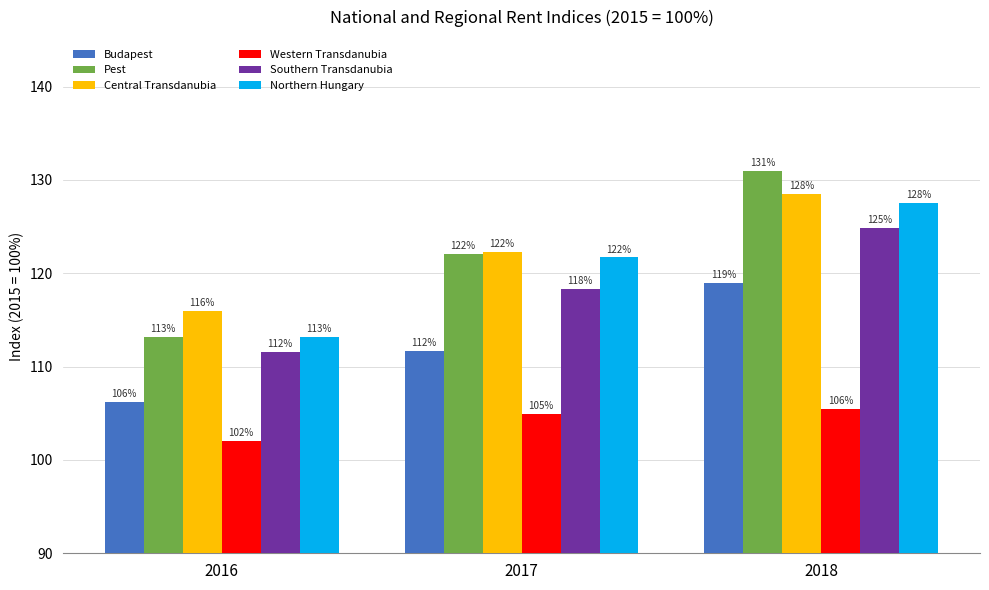

What is the value of the Western Transdanubia bar at the 2nd from the left?

104.9